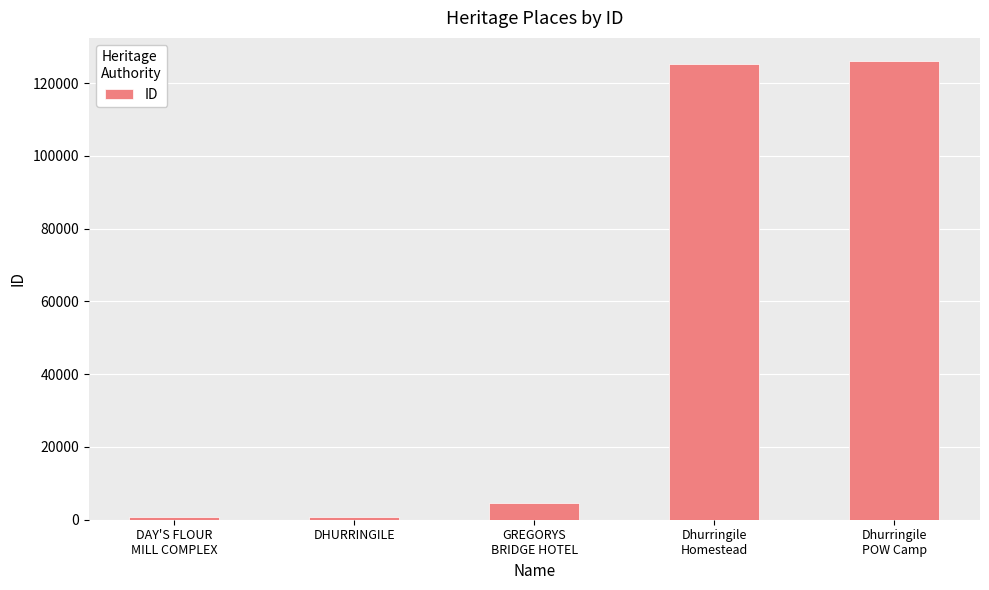

What is the sum of all values?

257698